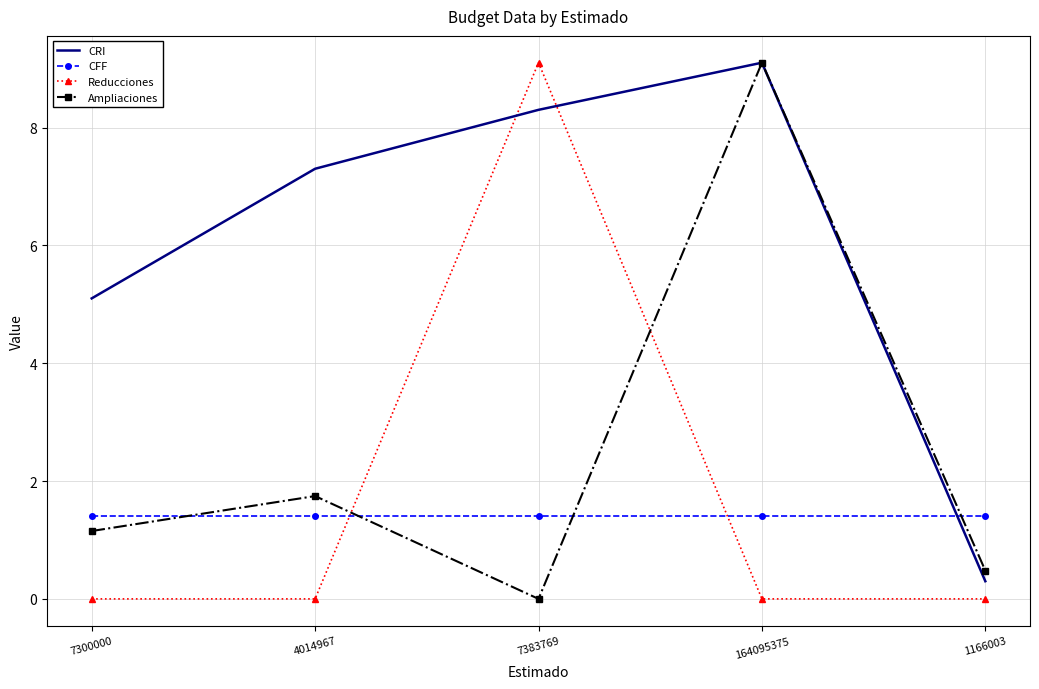

What are all the series names shown in the legend?

CRI, CFF, Reducciones, Ampliaciones